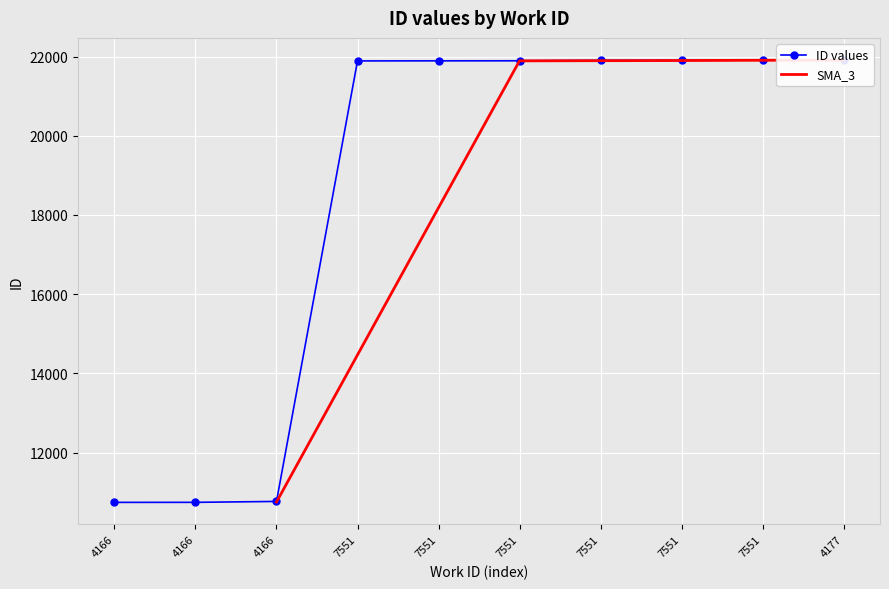

Is it true that the value at 7551 is 11721?

False